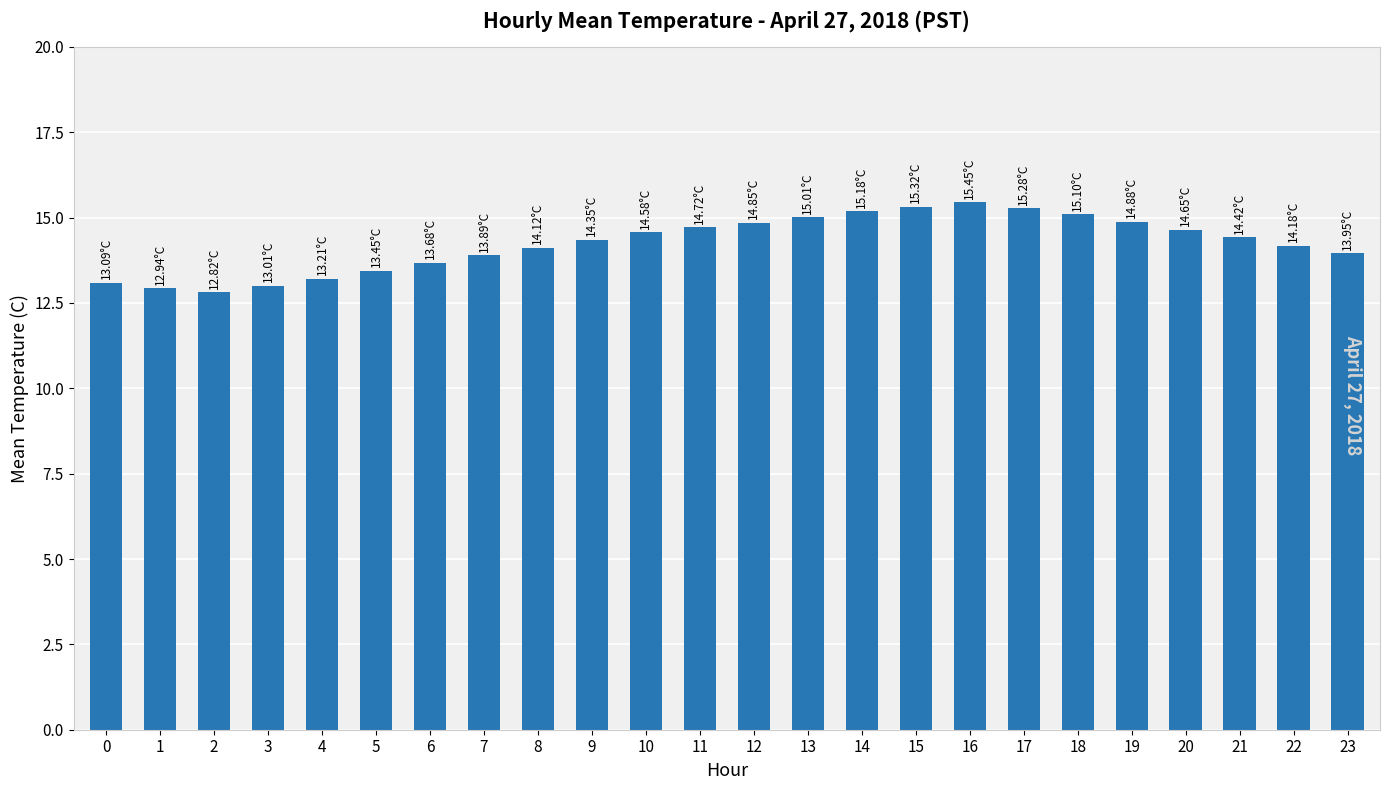

What is the change in value from 13 to 14?

+0.2